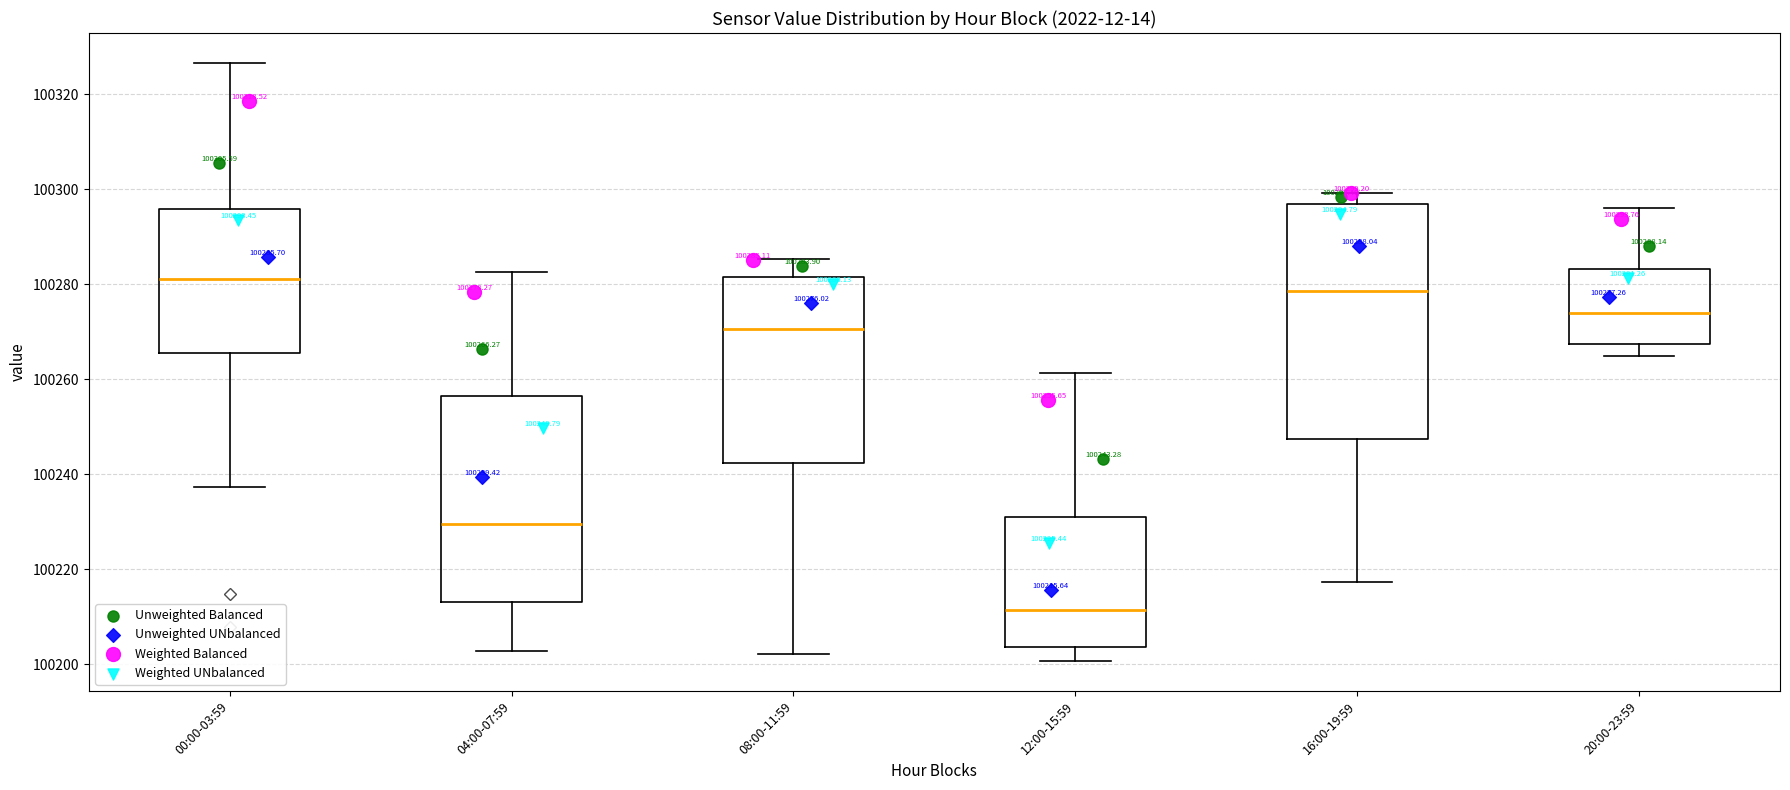

Which box's median line is the lowest?

12:00-15:59